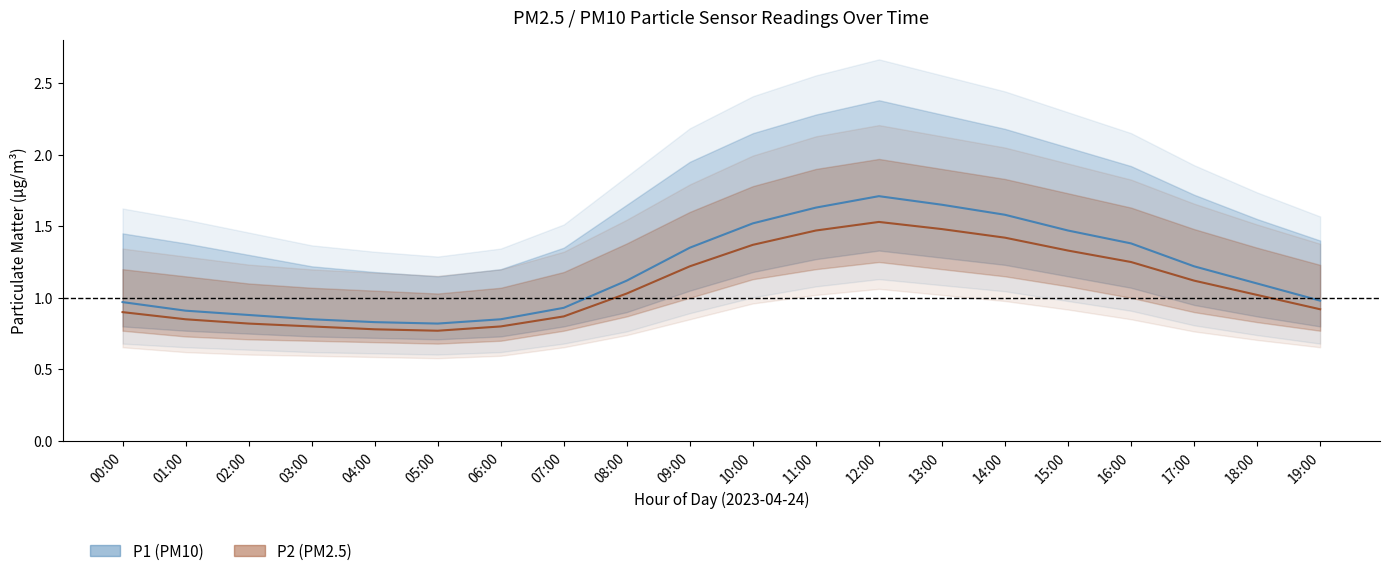

What is the label of the 19th point from the left?

18:00